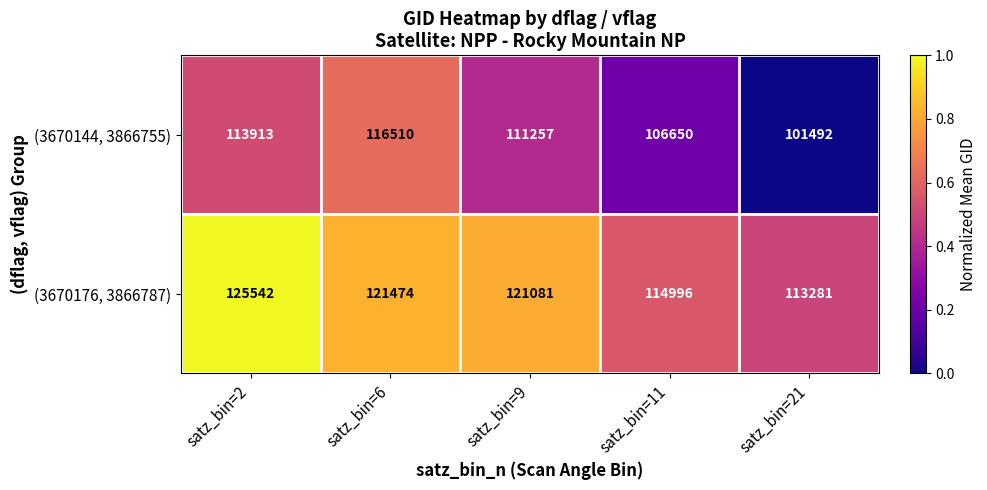

Which series has the widest spread of values?

(3670144, 3866755)